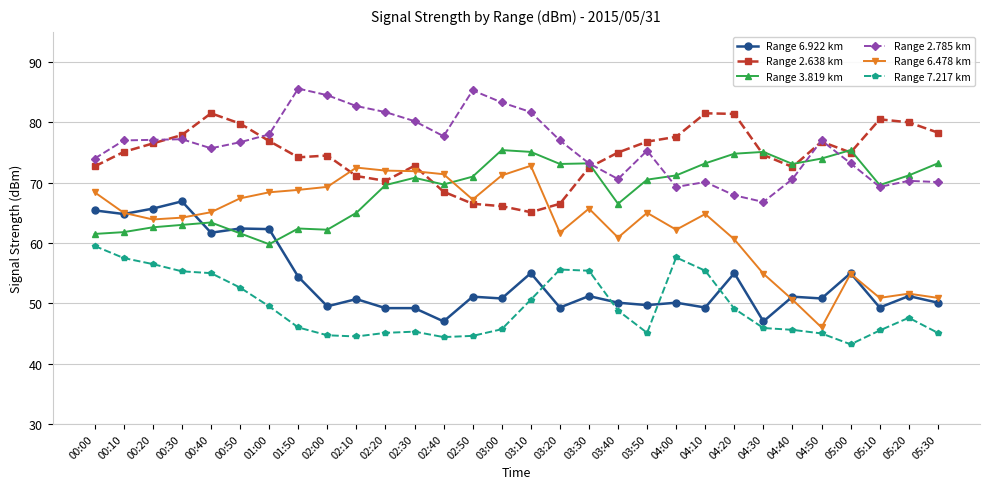

Which label corresponds to the smallest value in the chart?

05:00